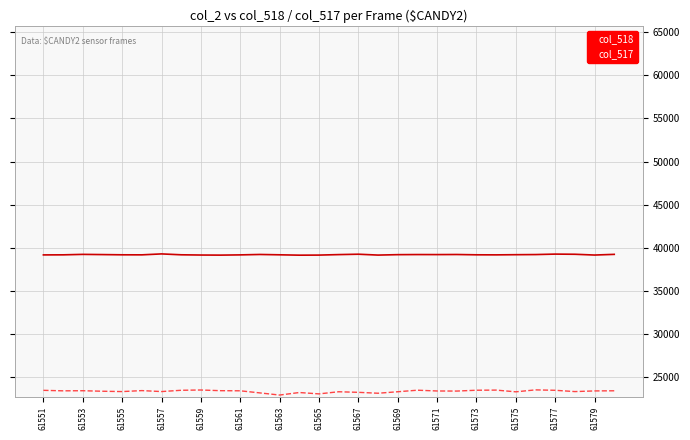

Which series has the largest total across all categories?

col_518